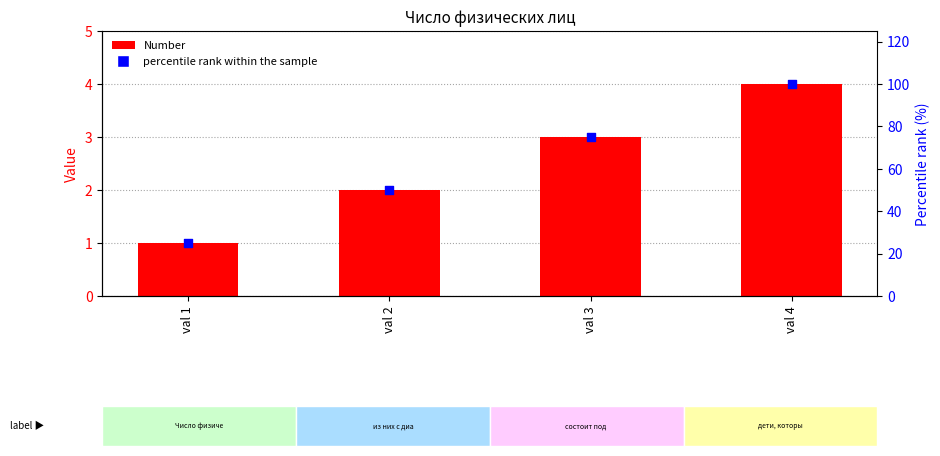

What are all the series names shown in the legend?

Number, percentile rank within the sample